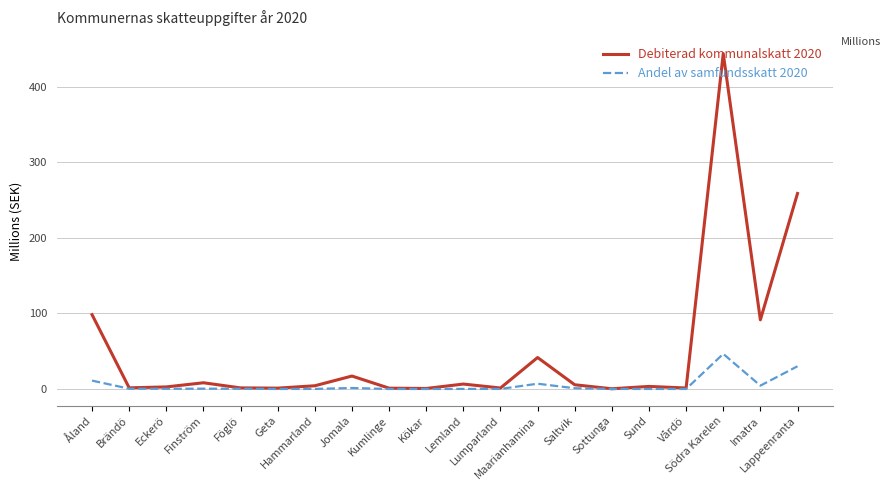

Which series has the largest range (max minus min)?

Debiterad kommunalskatt 2020